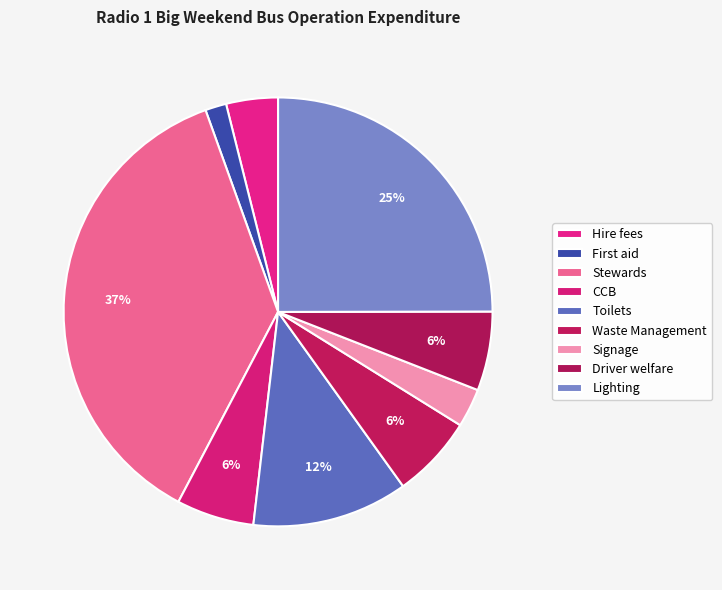

How many segments does this pie chart have?

9